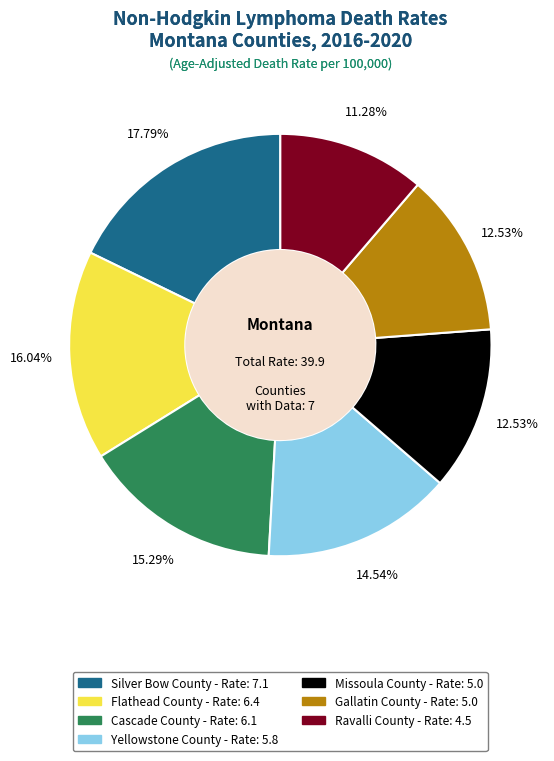

Is the sum of Yellowstone County and Cascade County greater than half?

No